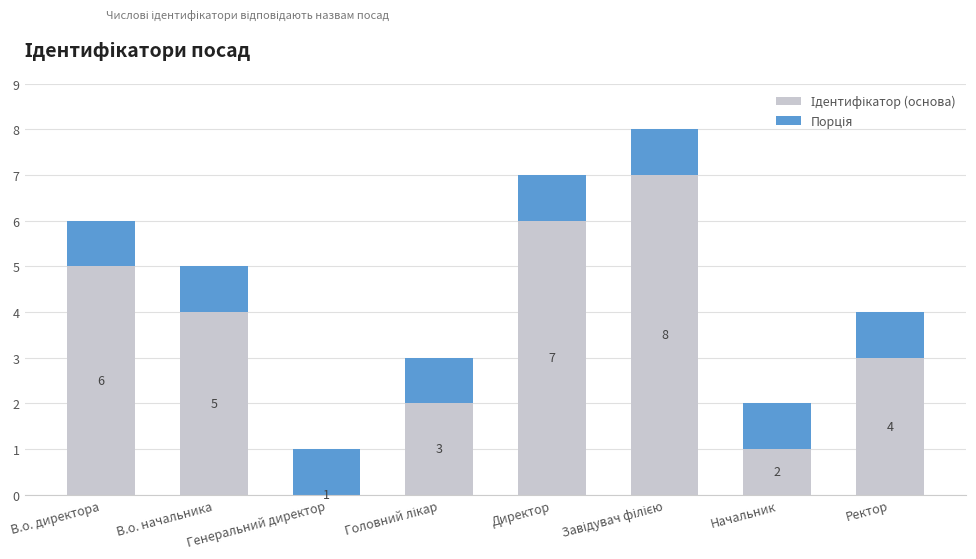

What is the total value across all series at Ректор?

4